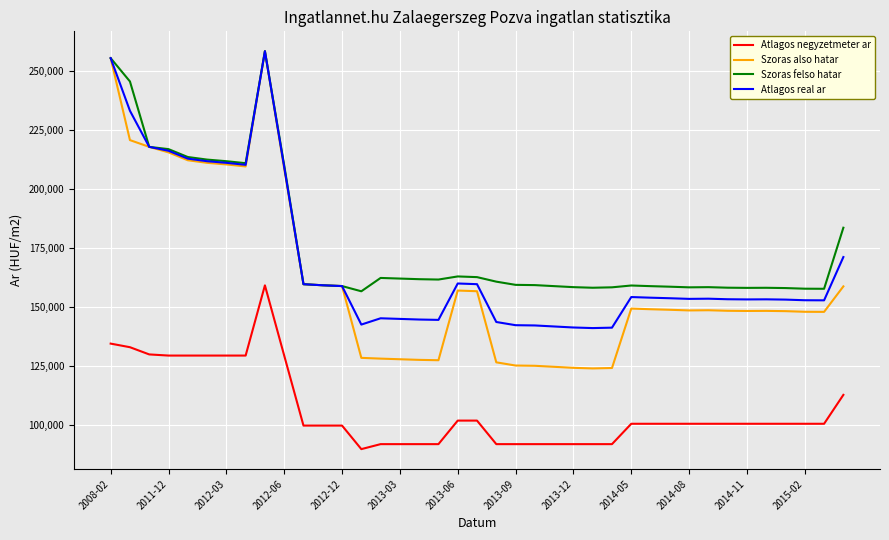

True or false: Szoras also hatar and Atlagos negyzetmeter ar intersect in this chart.

False